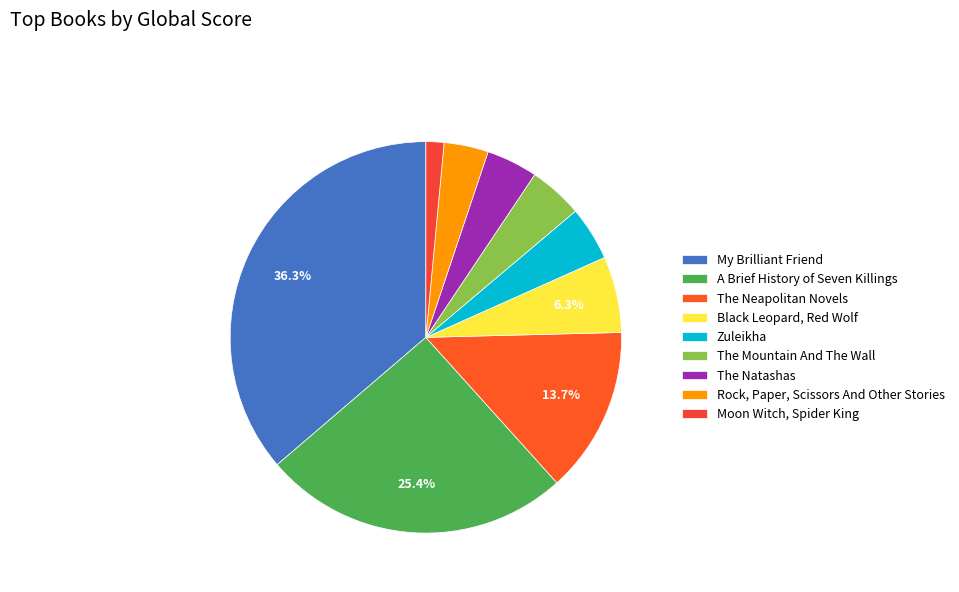

How many segments does this pie chart have?

9